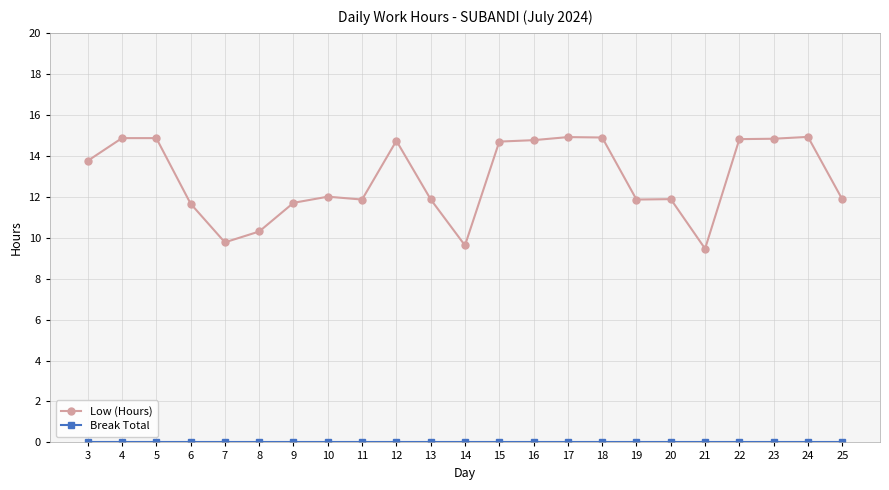

True or false: Low (Hours) has more than 2 interior local peaks.

True